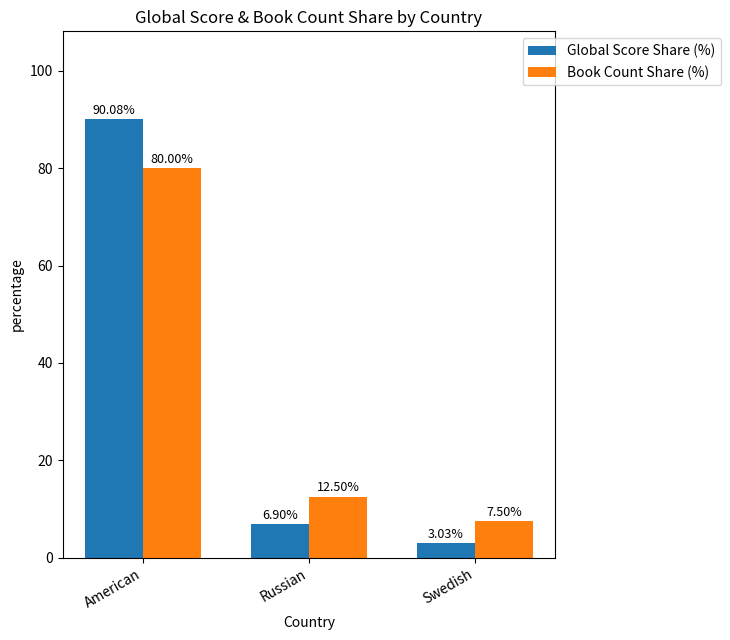

True or false: Book Count Share (%) has a value of 12.5 at Russian.

True